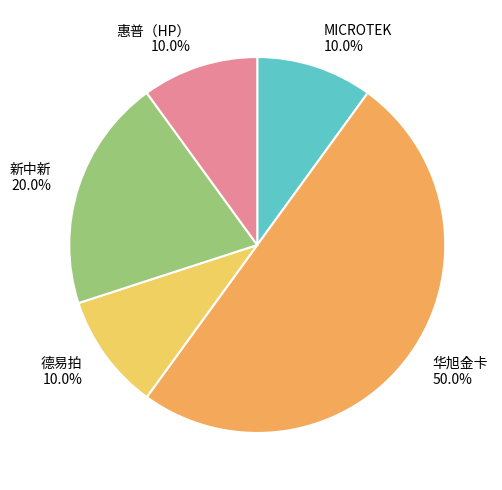

Which category has the biggest portion of the pie?

华旭金卡